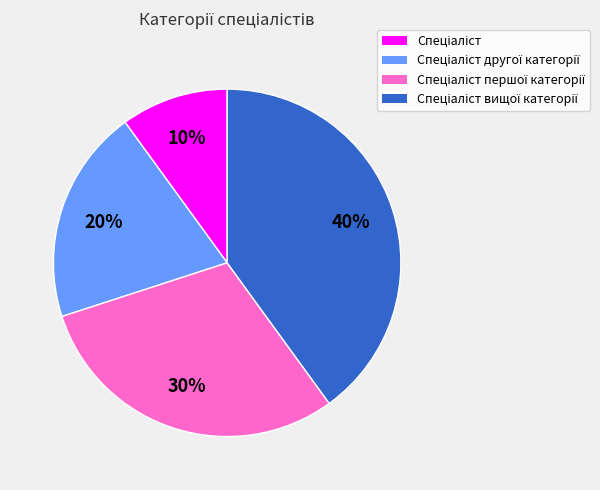

Is there a majority slice in this chart?

No